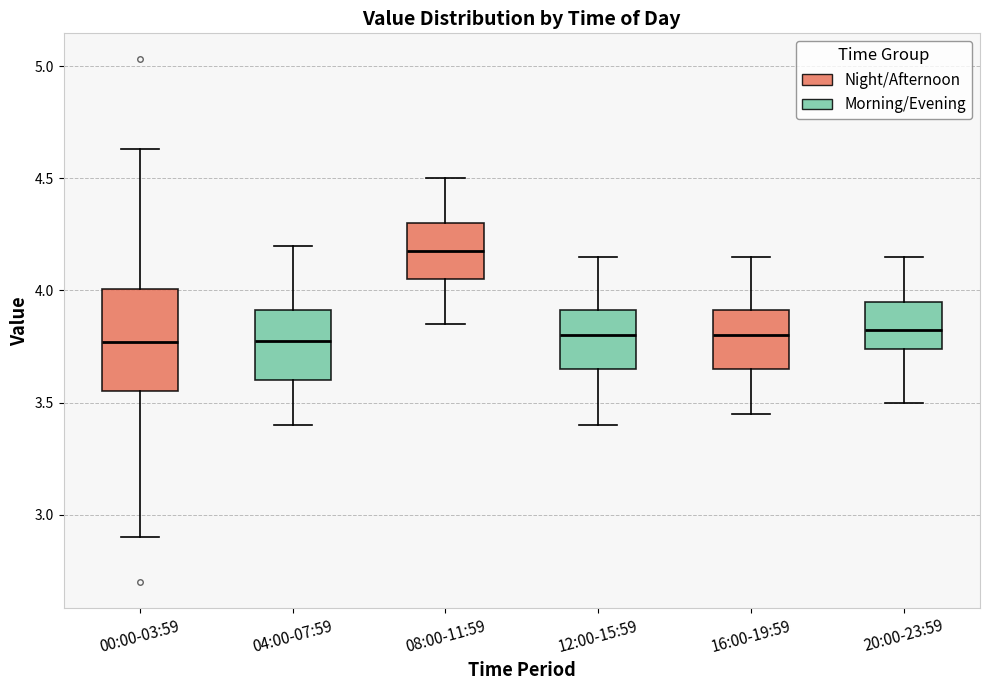

Reading left to right, transcribe this box plot: for each box, give where its median line is, the range the box spans, and where its two whiskers end, as read against the y-axis. The values are not printed on the chart, so give them approximately, as read against the axis.

00:00-03:59: median 3.75, box 3.55 to 4.00, whiskers 2.90 to 4.65
04:00-07:59: median 3.80, box 3.60 to 3.90, whiskers 3.40 to 4.20
08:00-11:59: median 4.20, box 4.05 to 4.30, whiskers 3.85 to 4.50
12:00-15:59: median 3.80, box 3.65 to 3.90, whiskers 3.40 to 4.15
16:00-19:59: median 3.80, box 3.65 to 3.90, whiskers 3.45 to 4.15
20:00-23:59: median 3.85, box 3.75 to 3.95, whiskers 3.50 to 4.15